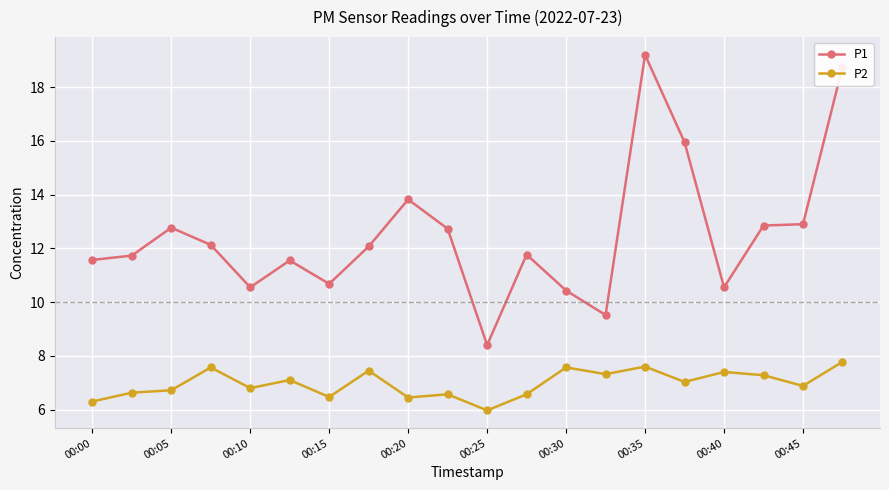

Rank the series by their average value, from highest to lowest.

P1, P2